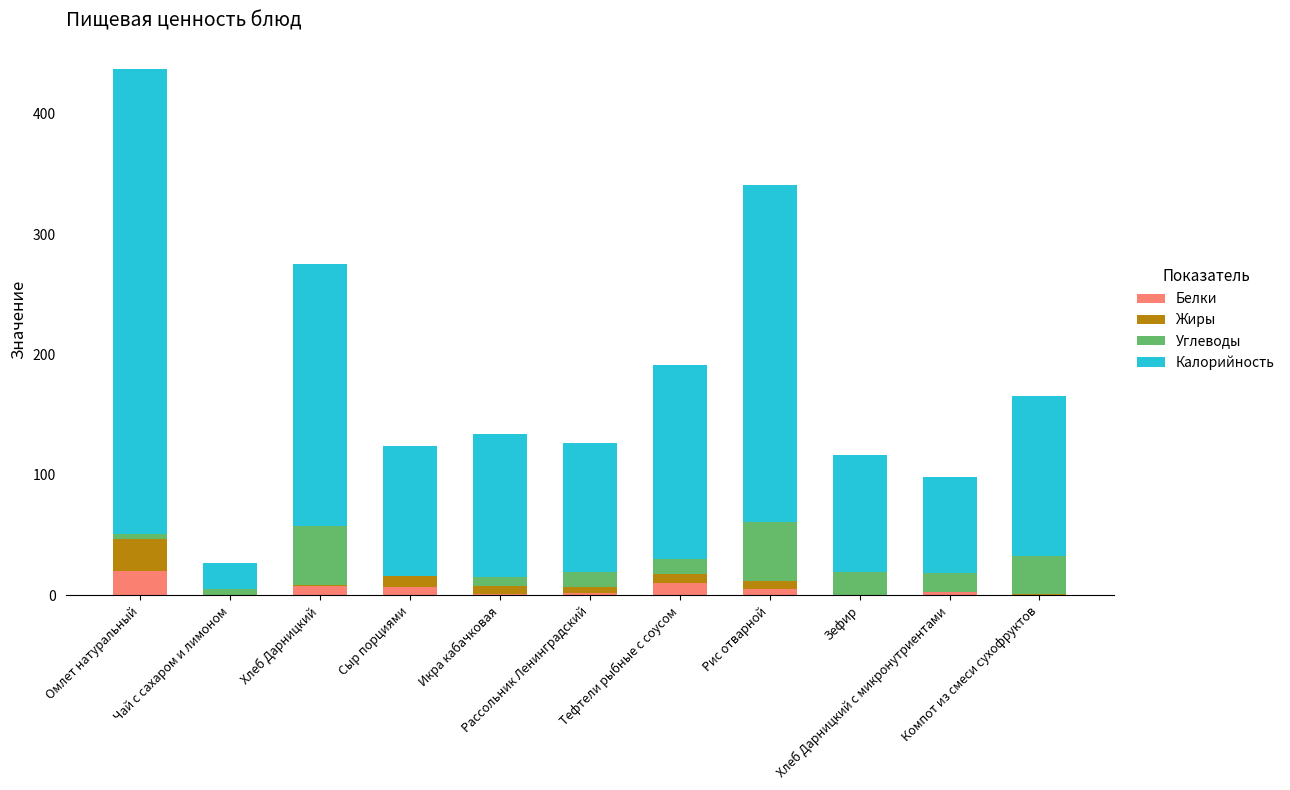

Does the chart contain stacked bars?

Yes